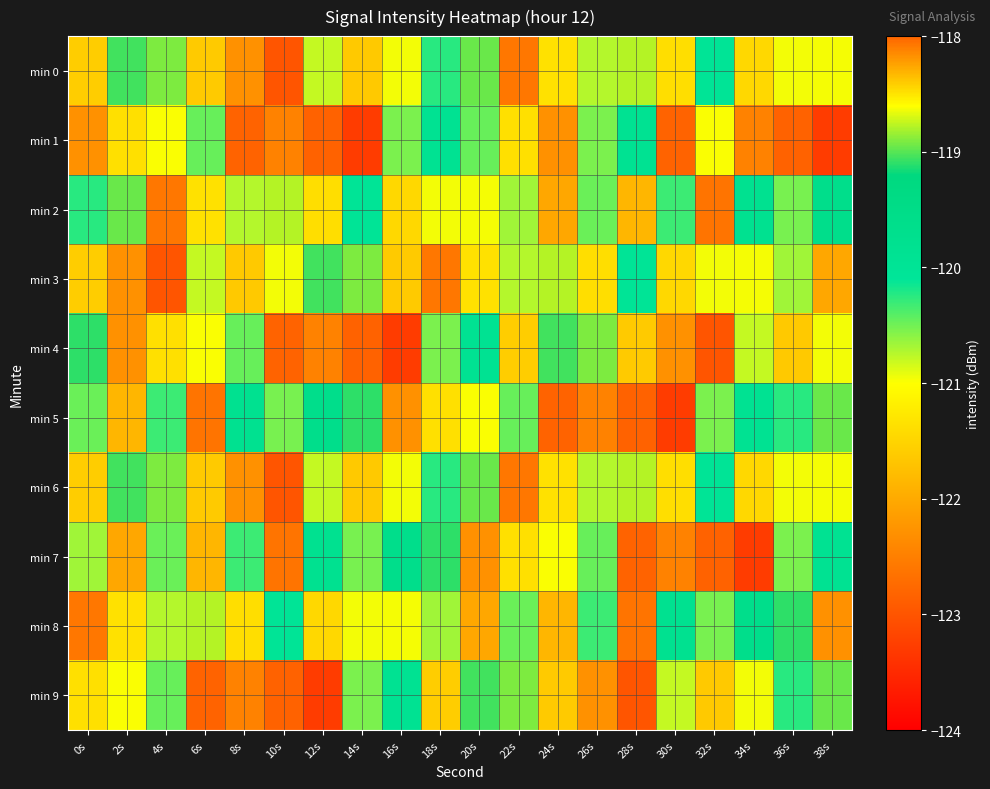

Which label corresponds to the smallest value in the chart?

14s